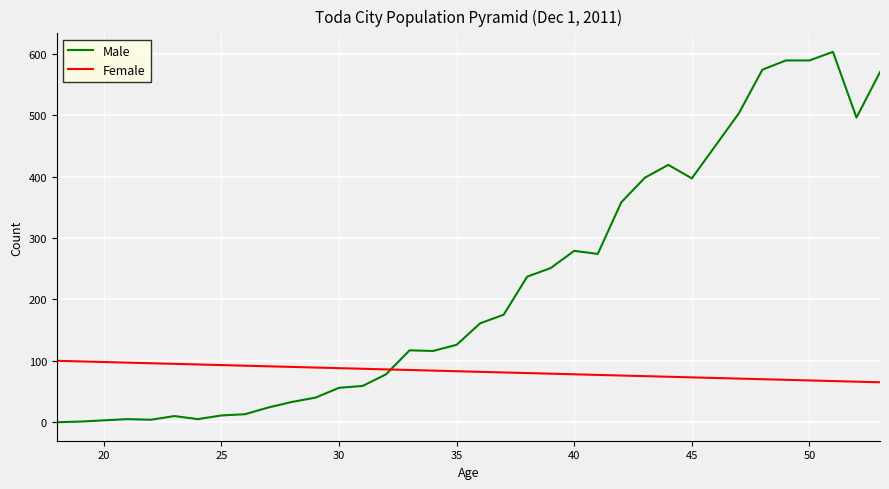

What is the difference between the maximum and minimum values in the Male series?

603